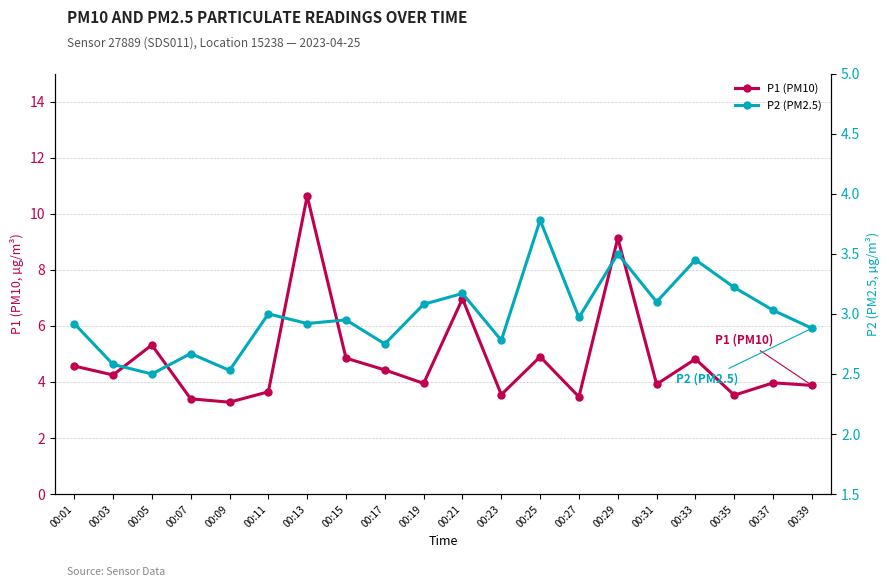

True or false: P1 (PM10) and P2 (PM2.5) intersect in this chart.

False